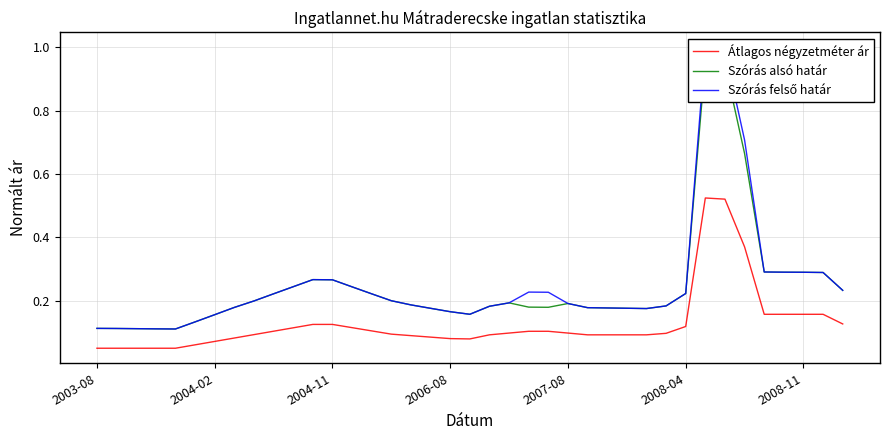

At which category does the chart reach its peak across all series?

31